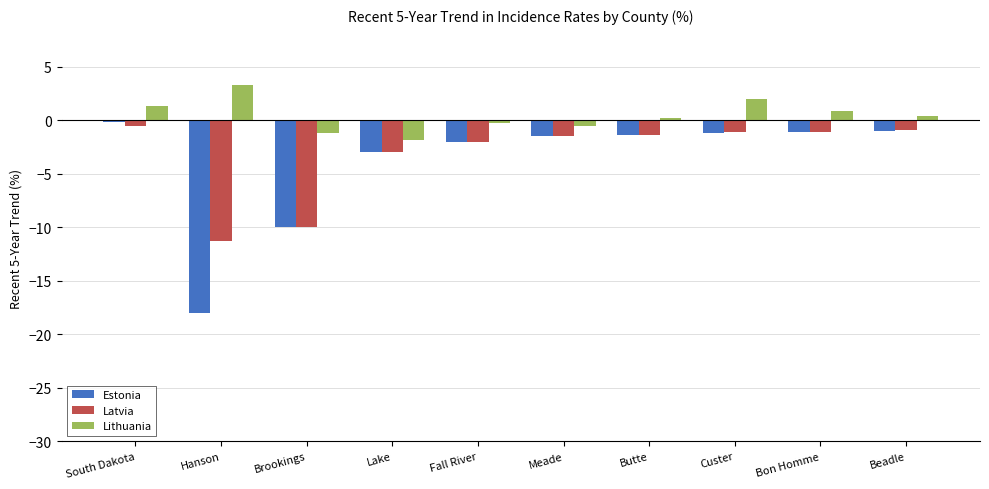

What is the minimum value for Latvia?

-11.3